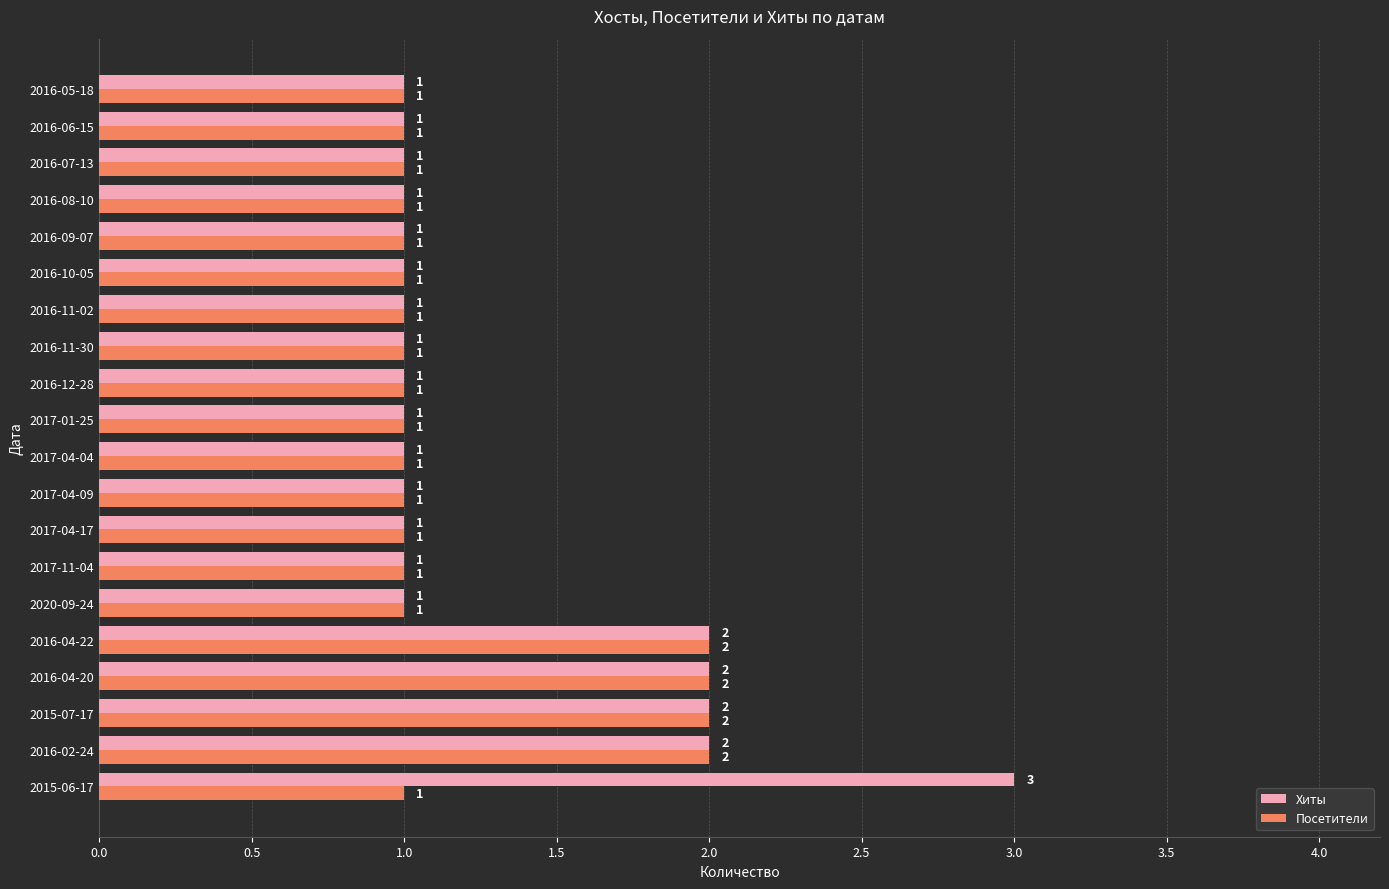

Which series has the largest total across all categories?

Хиты